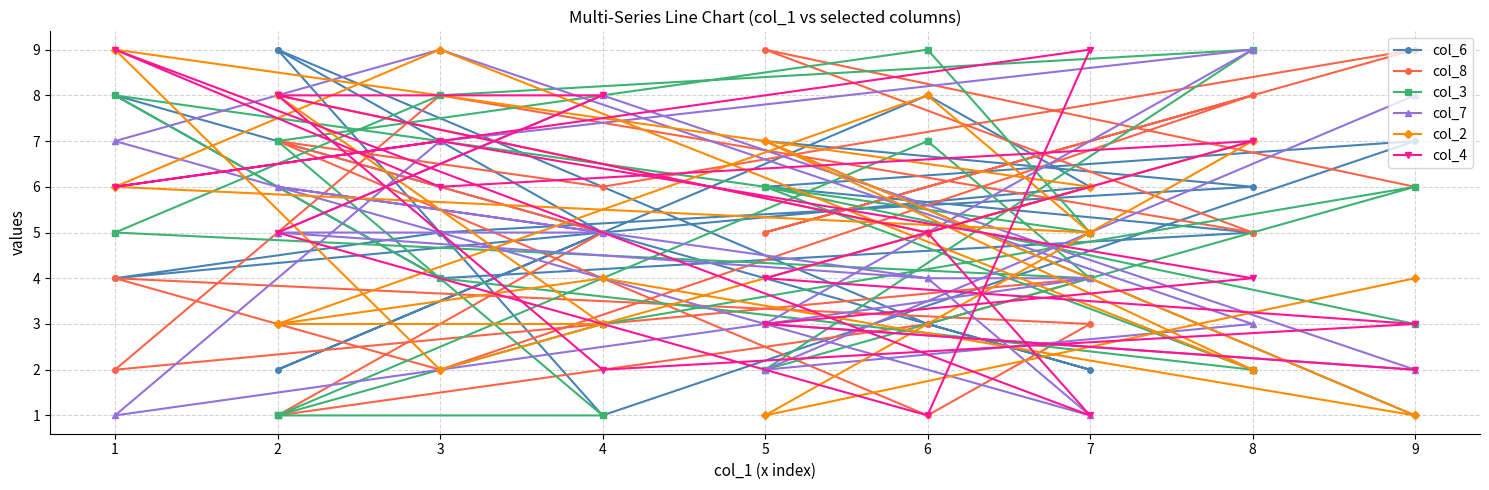

True or false: col_6 and col_8 intersect in this chart.

True